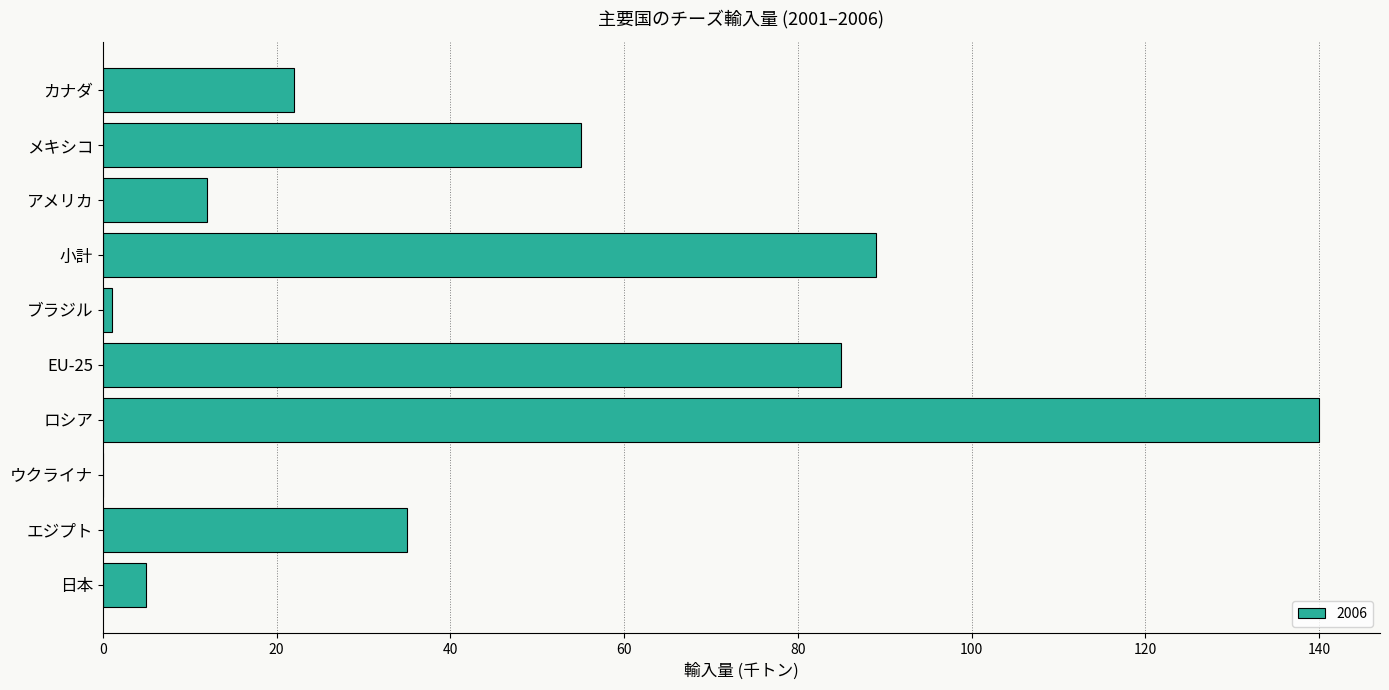

Does the chart contain stacked bars?

No